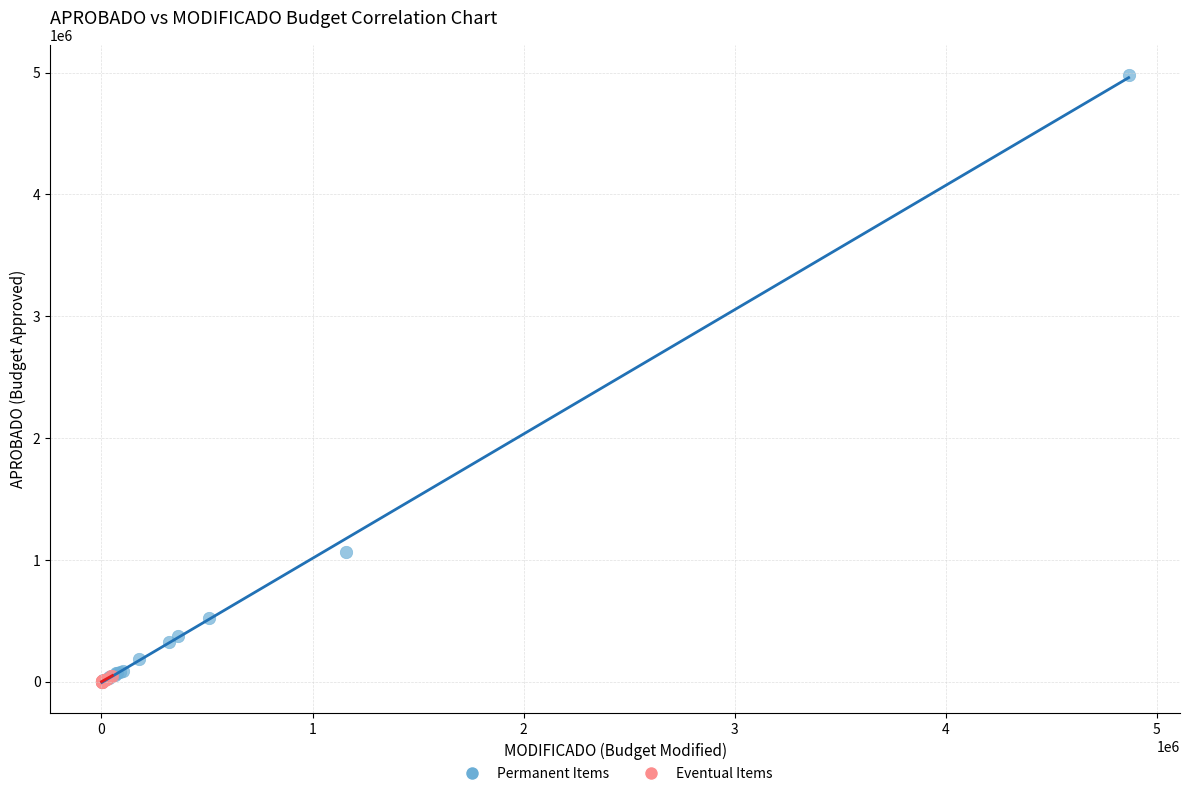

Which series has the widest spread of Y values?

Permanent Items